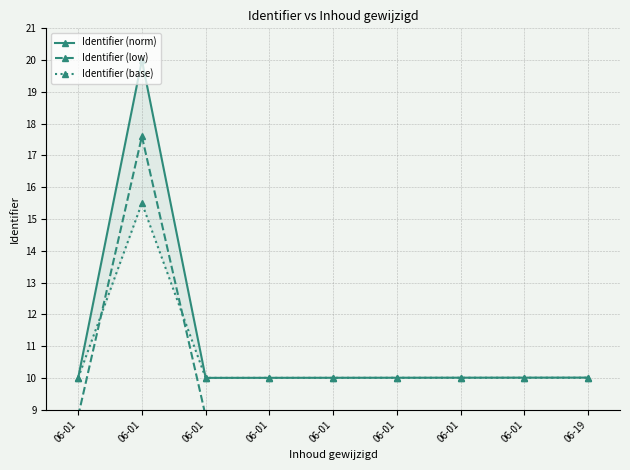

Which series has the largest total across all categories?

Identifier (norm)